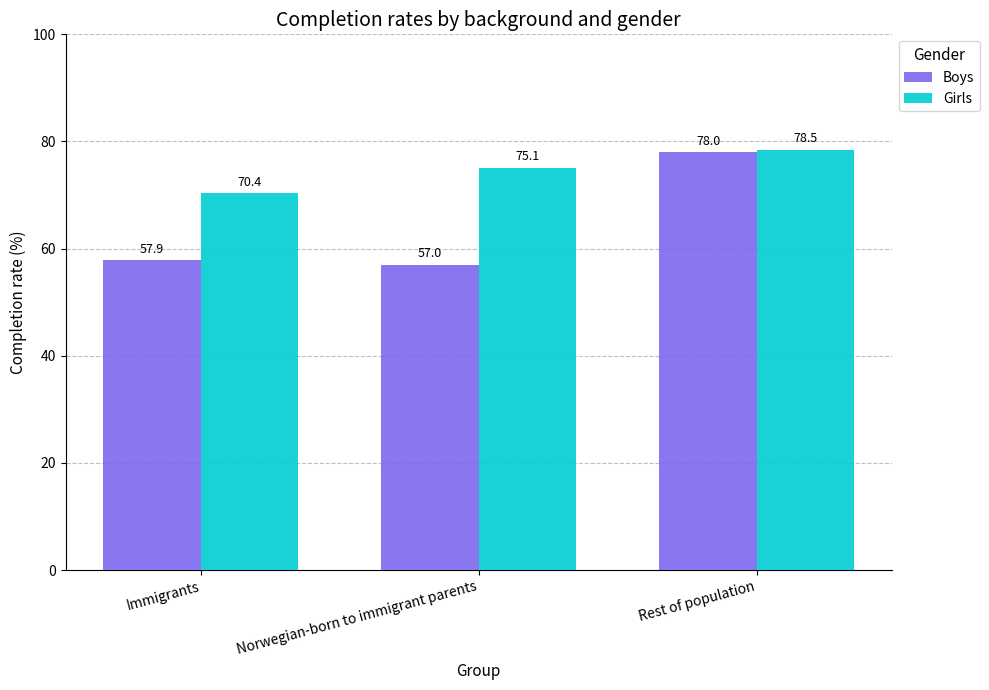

What is the sum of all Boys values?

192.9